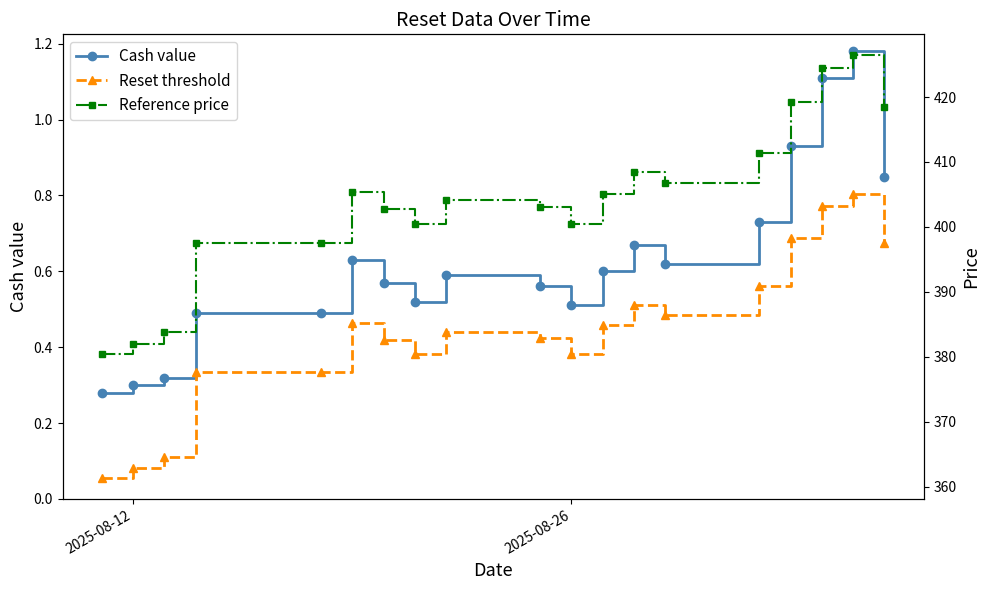

What are all the series names shown in the legend?

Cash value, Reset threshold, Reference price